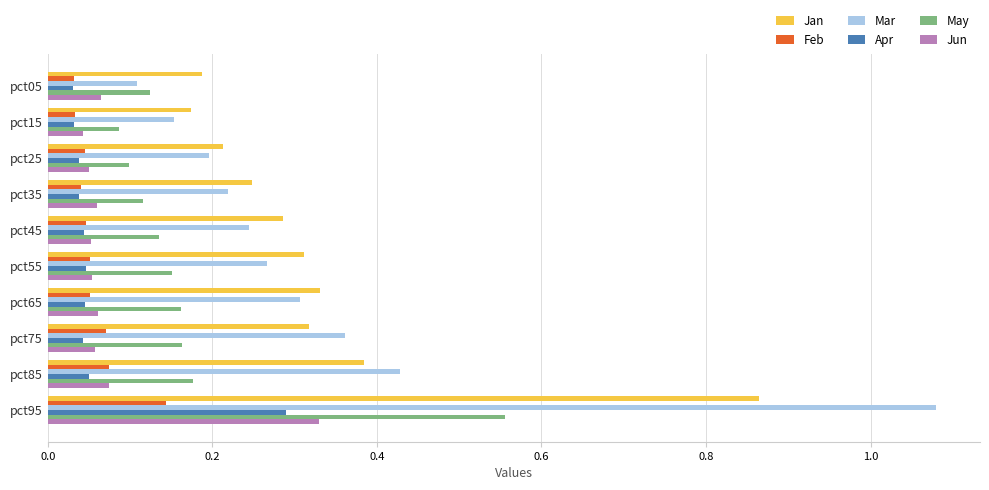

List the series in order of their peak value, lowest first.

Feb, Apr, Jun, May, Jan, Mar